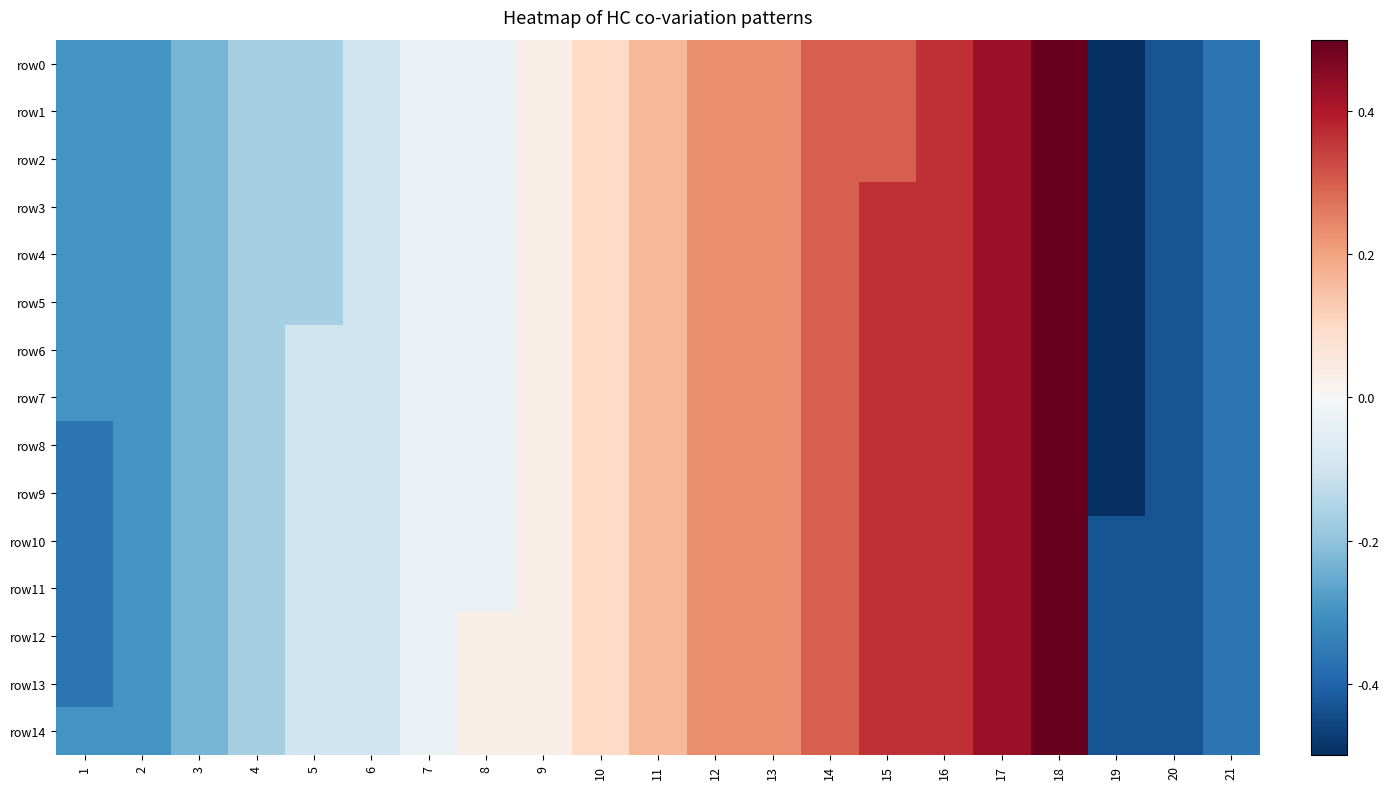

At how many categories does at least one series exceed 0?

11